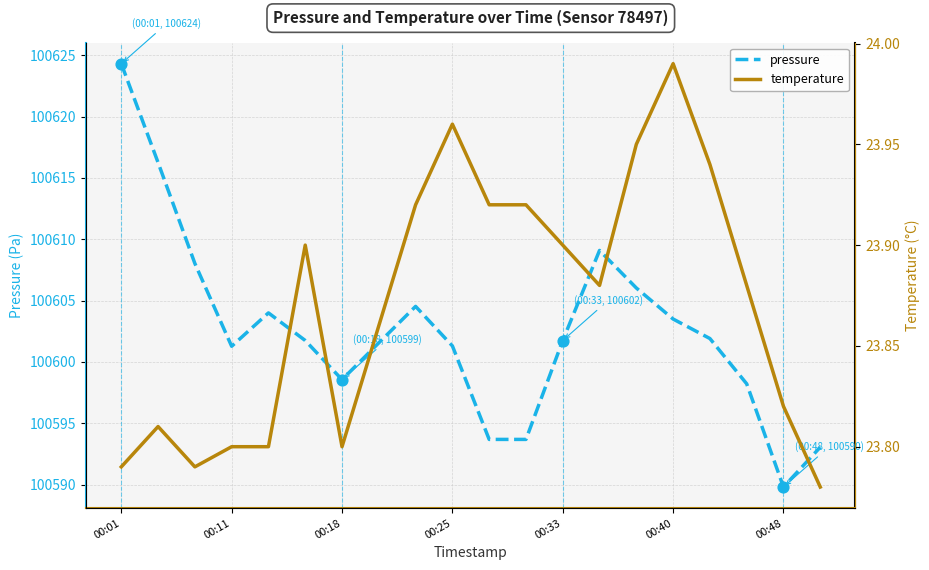

Which series has the largest Y range (max minus min)?

pressure